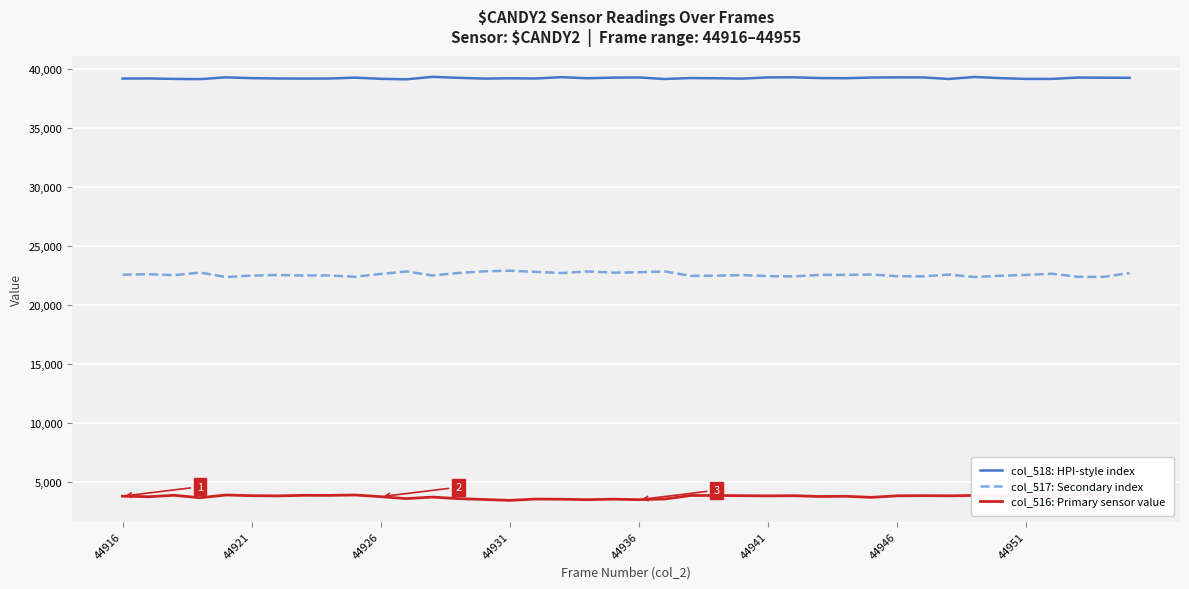

True or false: col_517: Secondary index and col_518: HPI-style index intersect in this chart.

False